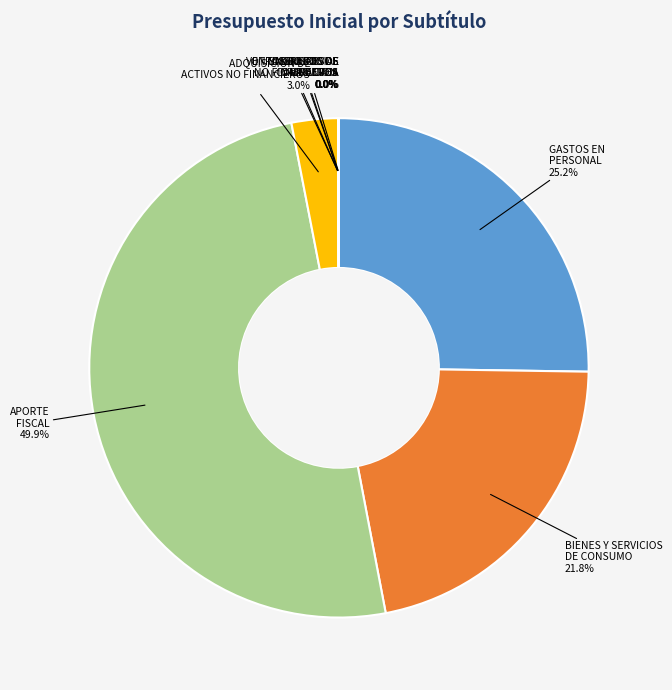

Between BIENES Y SERVICIOS DE CONSUMO and ADQUISICION DE ACTIVOS NO FINANCIEROS, which is larger?

BIENES Y SERVICIOS DE CONSUMO